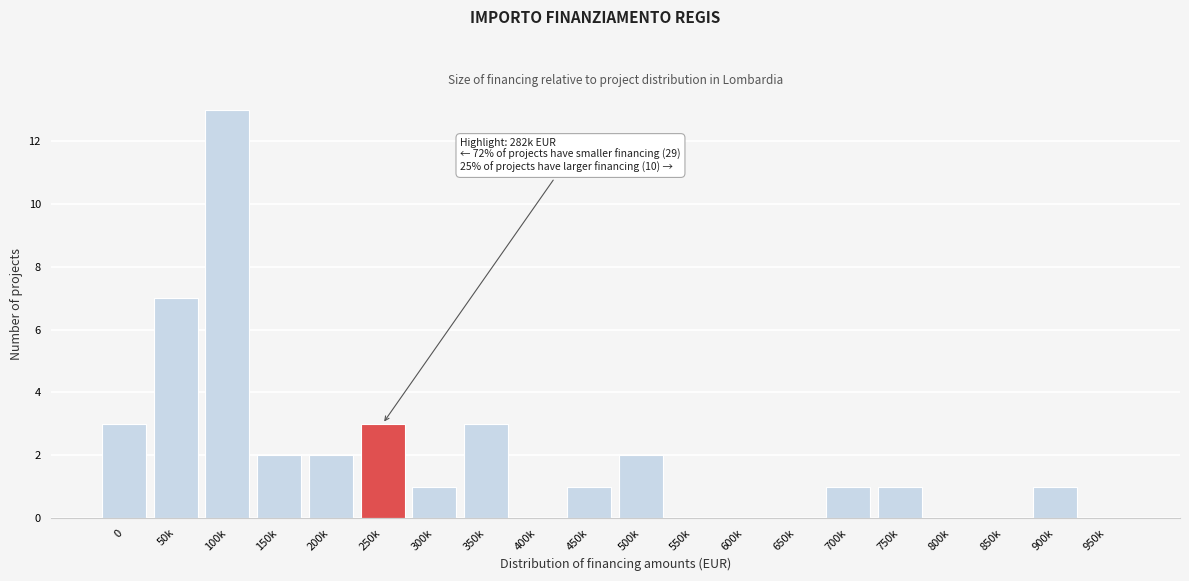

Reading left to right, what are all the values shown in this chart?

0=3	50k=7	100k=13	150k=2	200k=2	250k=3	300k=1	350k=3	400k=0	450k=1	500k=2	550k=0	600k=0	650k=0	700k=1	750k=1	800k=0	850k=0	900k=1	950k=0